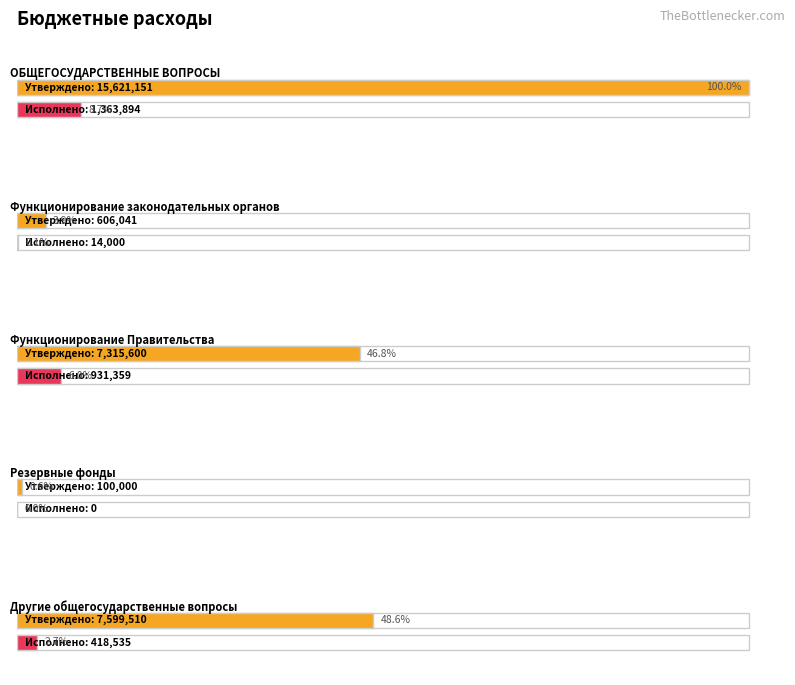

Where does the Утвержденные бюджетные назначения series first go above 7315600?

ОБЩЕГОСУДАРСТВЕННЫЕ ВОПРОСЫ